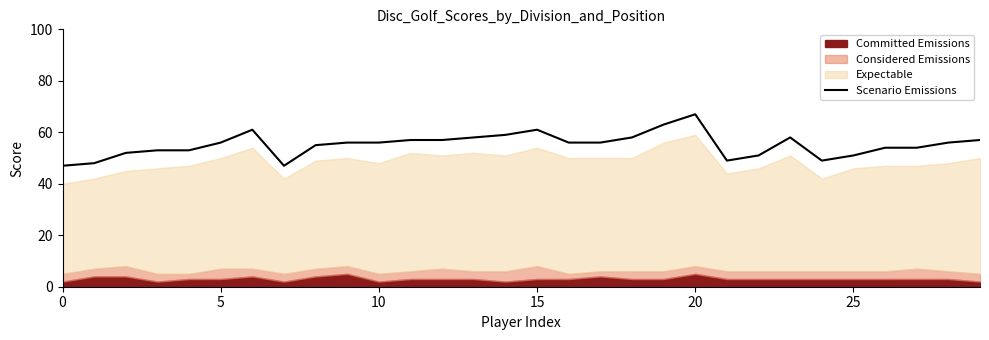

At which label does Scenario Emissions reach its peak?

20